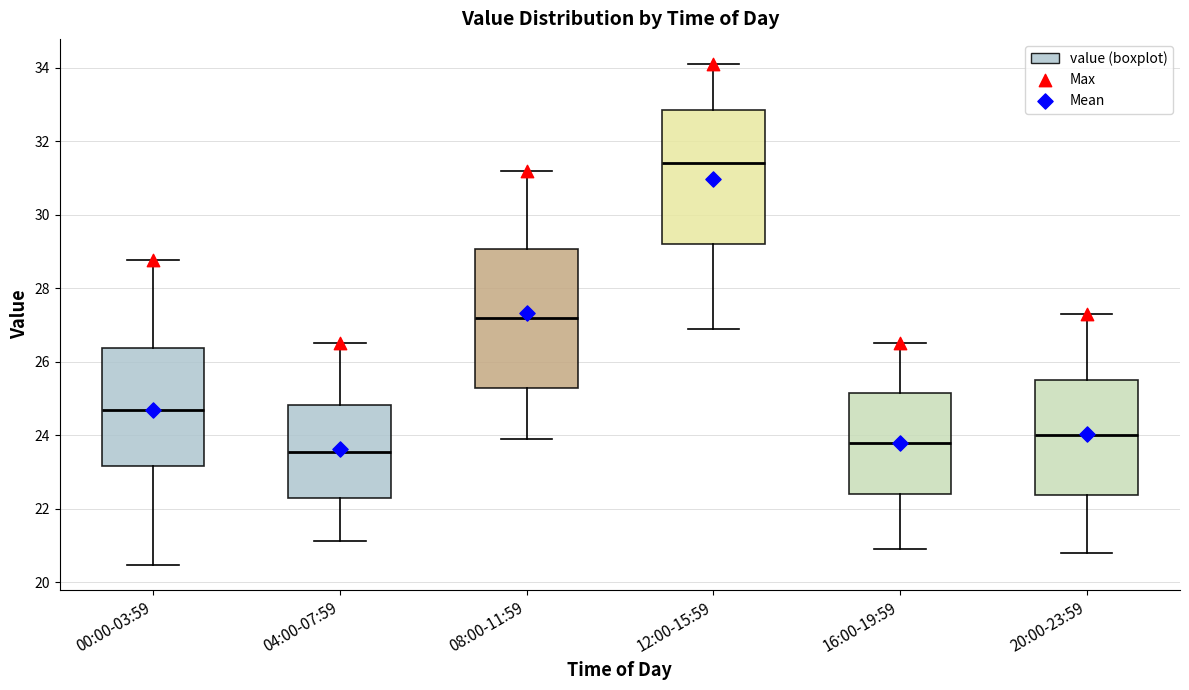

Reading left to right, transcribe this box plot: for each box, give where its median line is, the range the box spans, and where its two whiskers end, as read against the y-axis. The values are not printed on the chart, so give them approximately, as read against the axis.

00:00-03:59: median 24.6, box 23.2 to 26.4, whiskers 20.4 to 28.8
04:00-07:59: median 23.6, box 22.4 to 24.8, whiskers 21.2 to 26.6
08:00-11:59: median 27.2, box 25.2 to 29.0, whiskers 24.0 to 31.2
12:00-15:59: median 31.4, box 29.2 to 32.8, whiskers 27.0 to 34.2
16:00-19:59: median 23.8, box 22.4 to 25.2, whiskers 21.0 to 26.6
20:00-23:59: median 24.0, box 22.4 to 25.6, whiskers 20.8 to 27.4